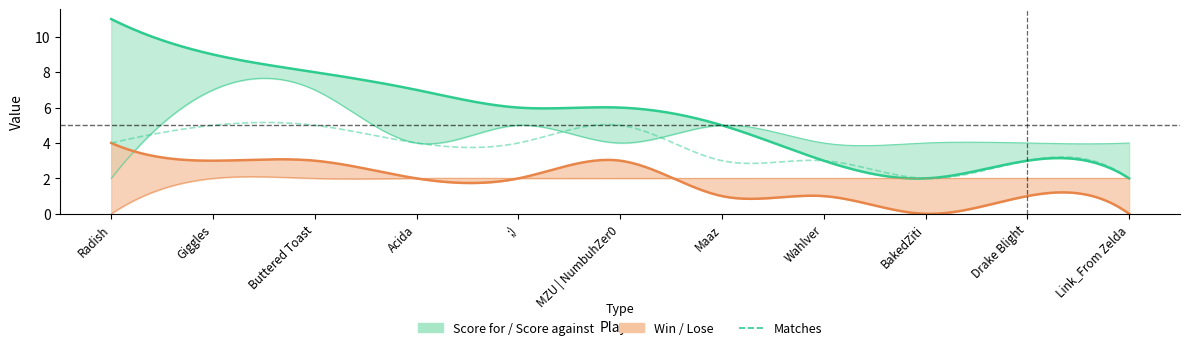

At 5, list the series in order from largest to smallest.

Score for, Score against, Matches, Win, Lose